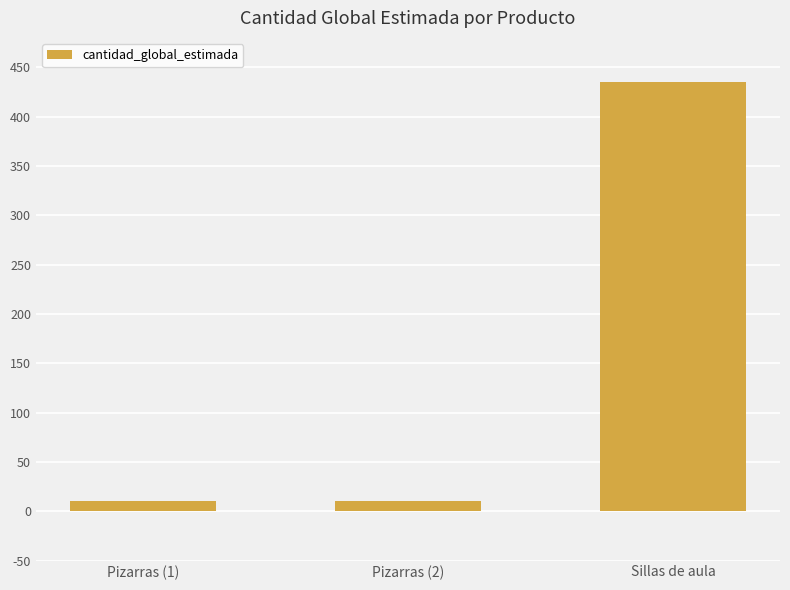

Reading left to right, extract all data points from this chart.

Pizarras (1)=10	Pizarras (2)=10	Sillas de aula=435